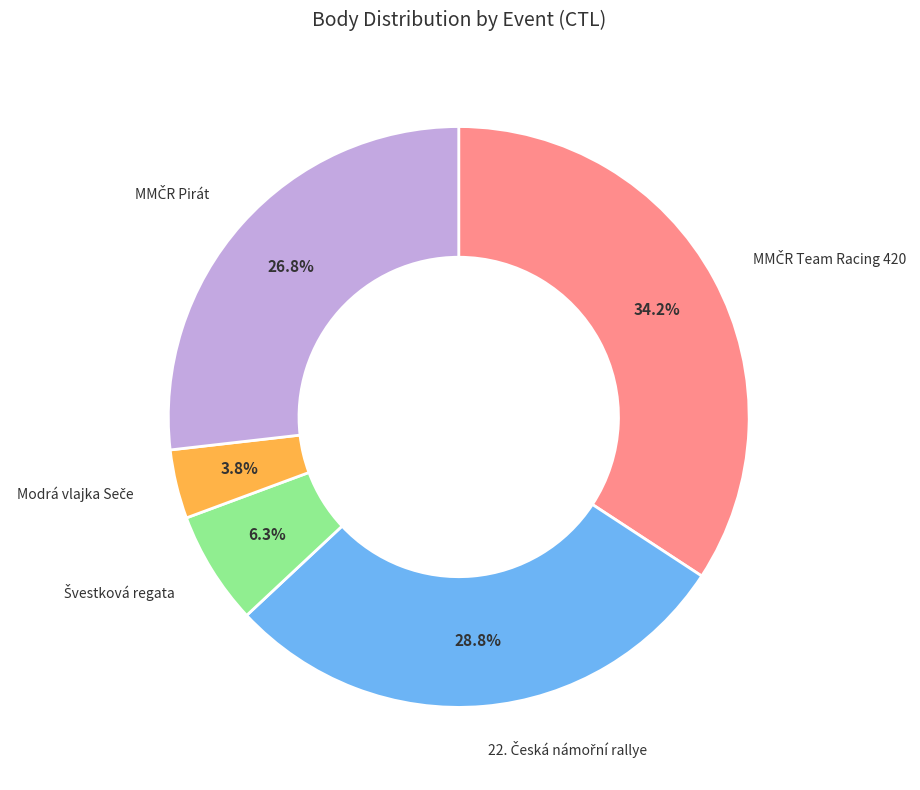

Is there a majority slice in this chart?

No